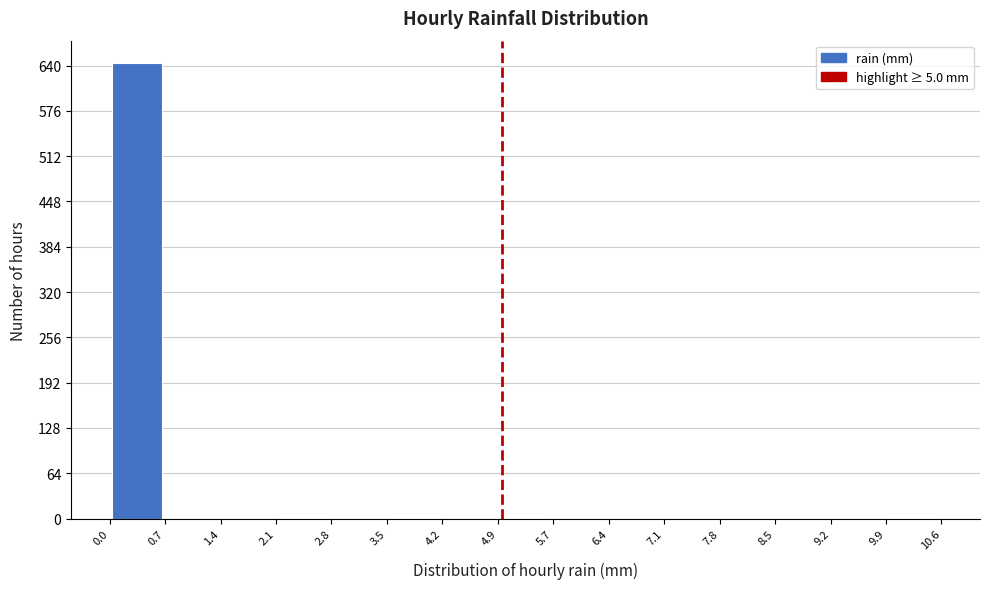

What is the height of the bar covering 0.0 to 0.7 on the x-axis? The values are not printed on the chart, so give them approximately, as read against the axis.

640